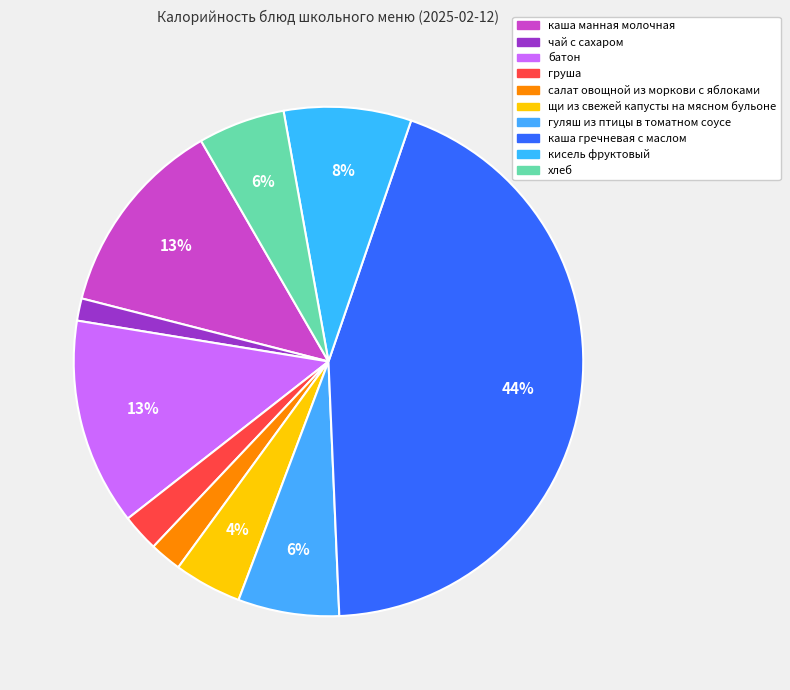

What is the change in value from груша to хлеб?

+62